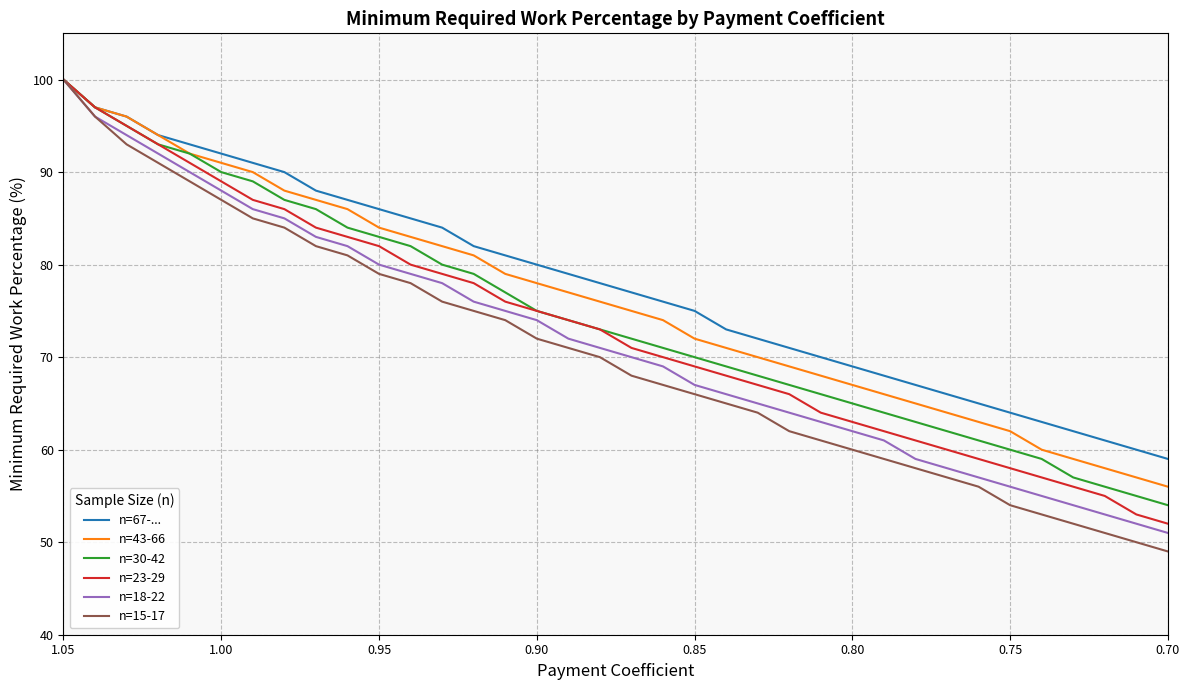

How many data points does each series have?

36